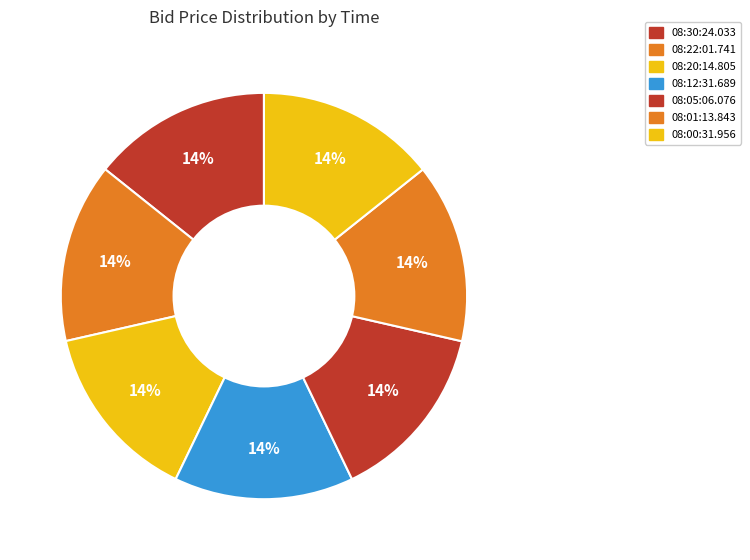

How many slices are in this pie chart?

7